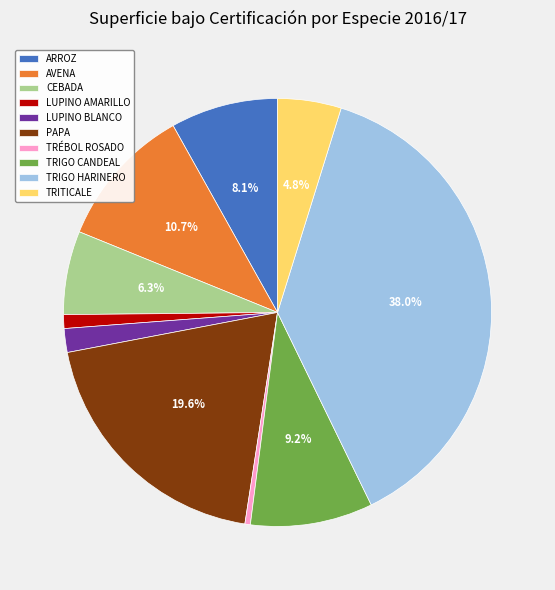

To the nearest percent, what is the average slice percentage?

10%